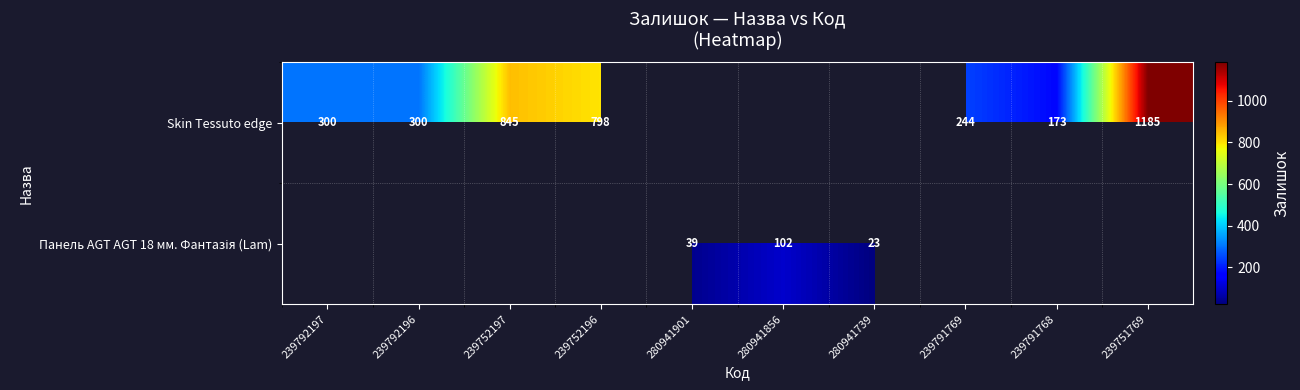

The Skin Tessuto edge series shows 300 at 239792197. True or false?

True